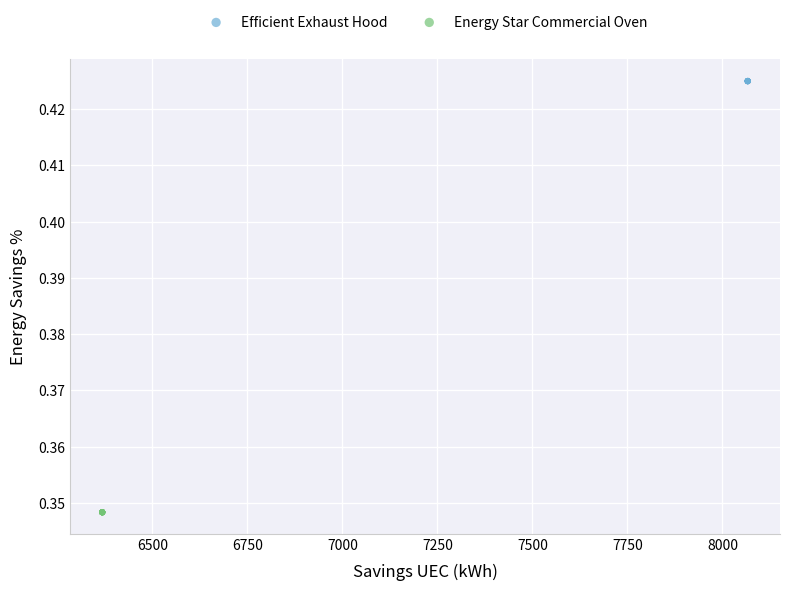

Which series reaches the maximum Y coordinate?

Efficient Exhaust Hood